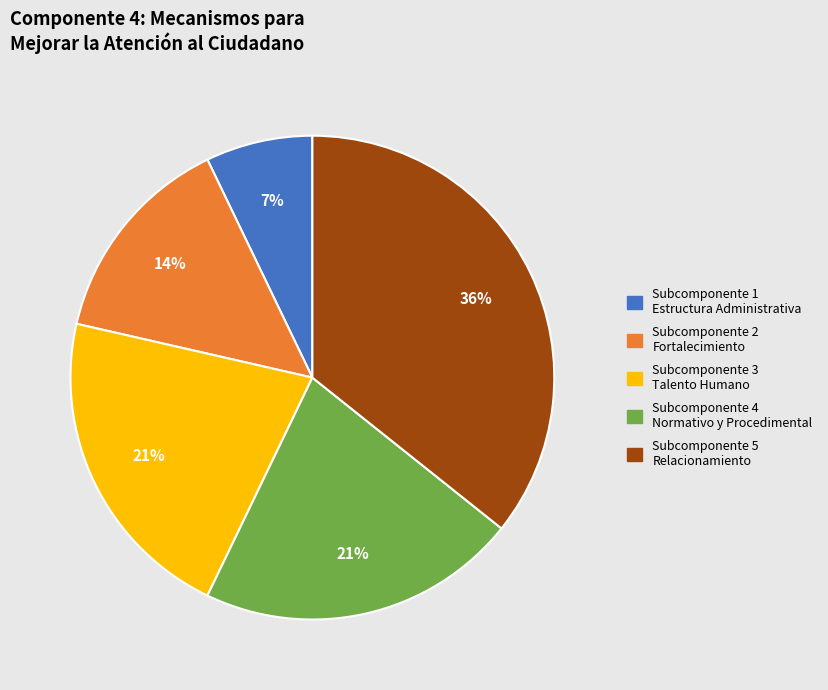

Is it true that Subcomponente 4 Normativo y Procedimental is 10% of the pie?

False